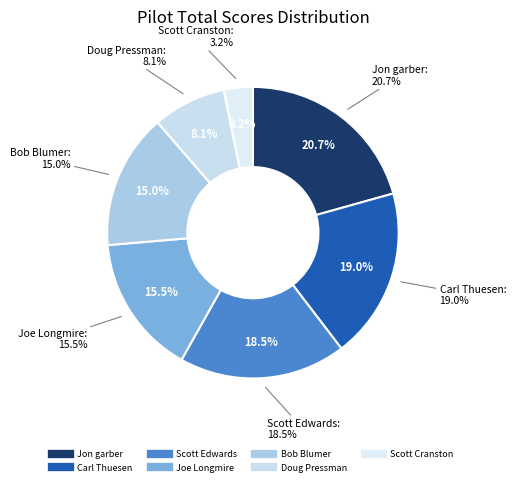

Which has a higher value, Scott Edwards or Scott Cranston?

Scott Edwards